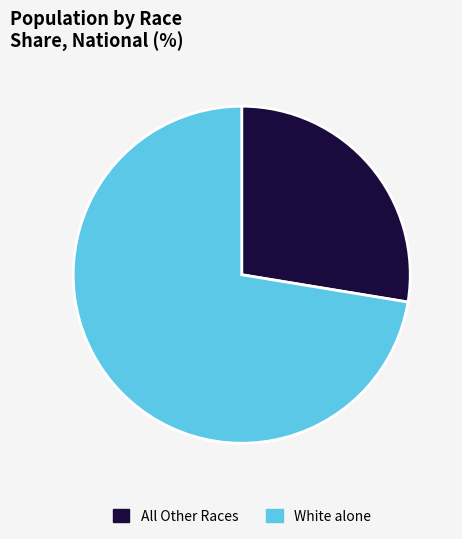

Between All Other Races and White alone, which is larger?

White alone